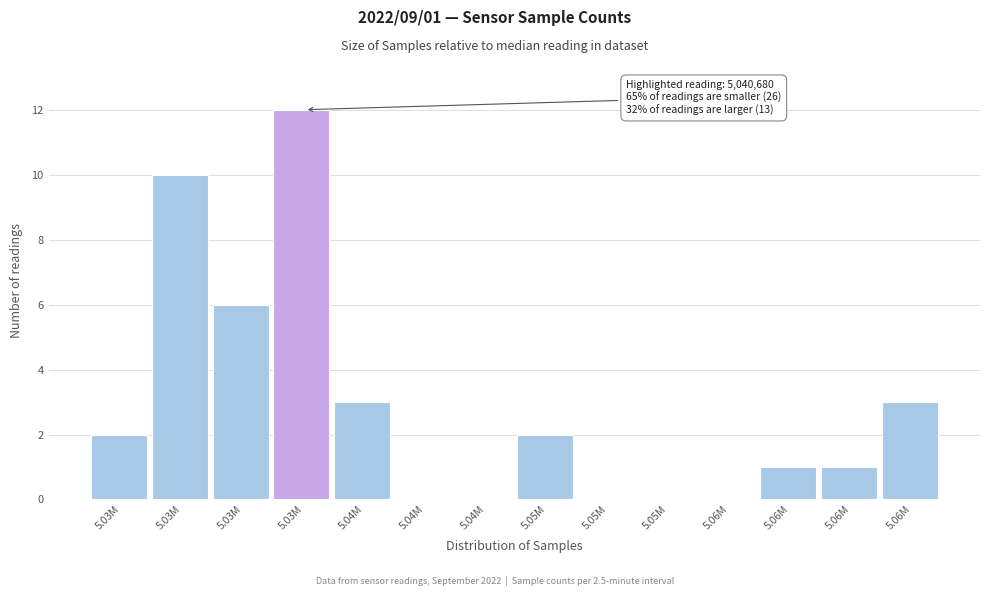

How many series are shown in this chart?

1